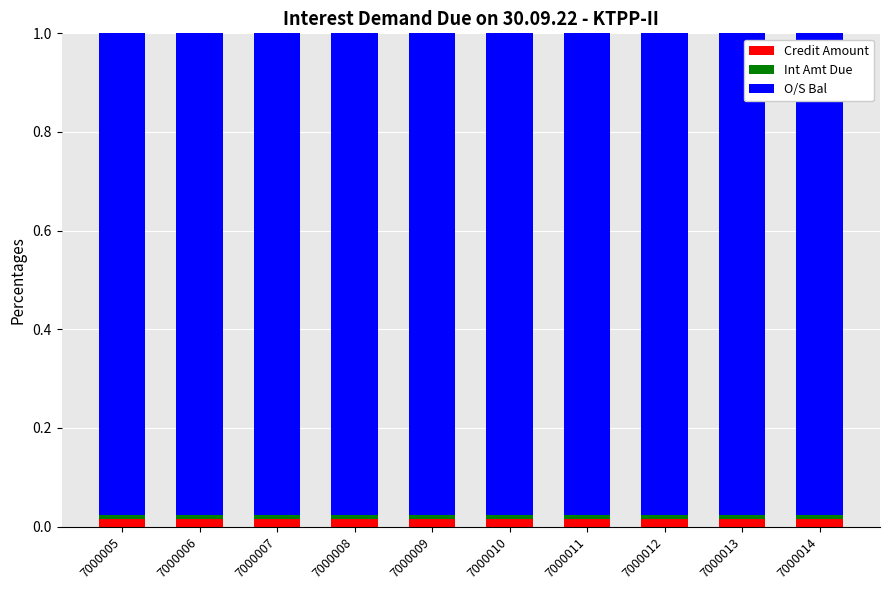

The Credit Amount series shows 0.0 at 7000009. True or false?

True